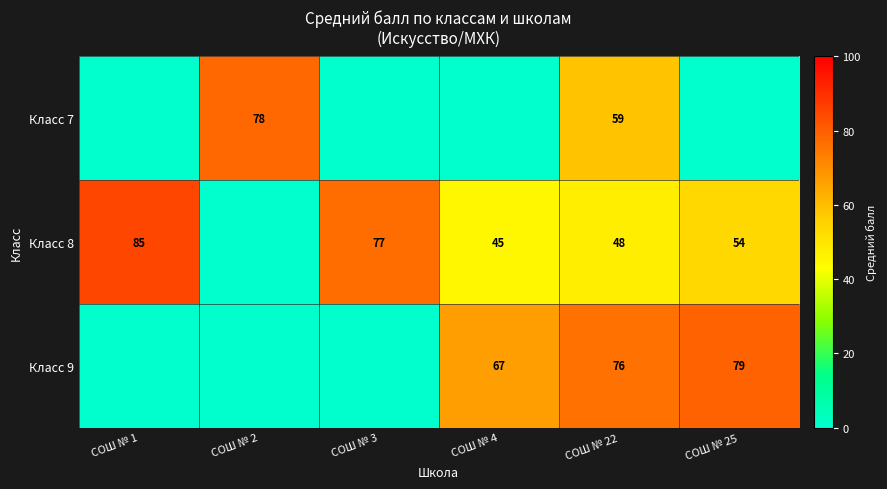

What is the total value across all series at СОШ № 22?

183